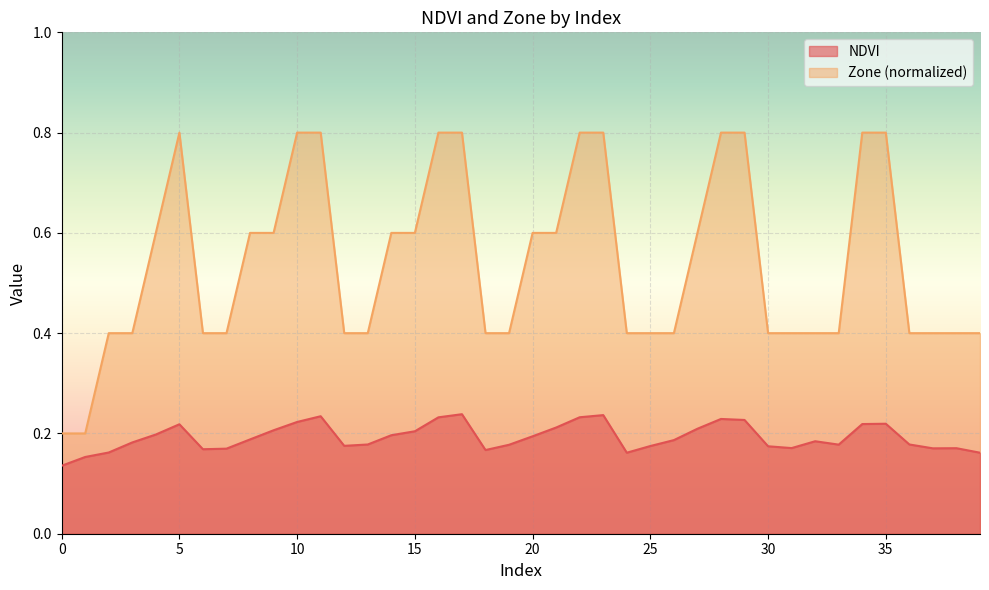

What is the spread (max minus min) of values at 14?

0.4